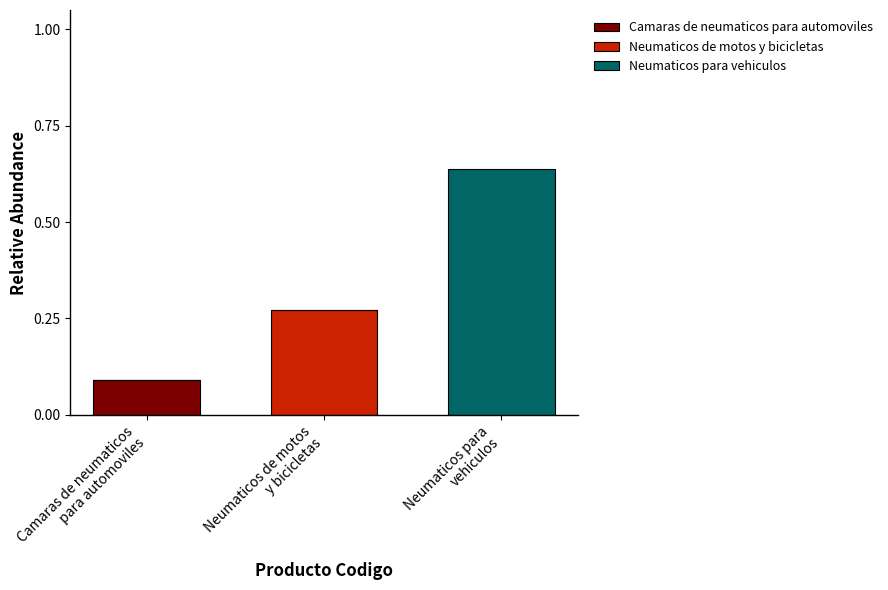

How many series are shown in this chart?

3